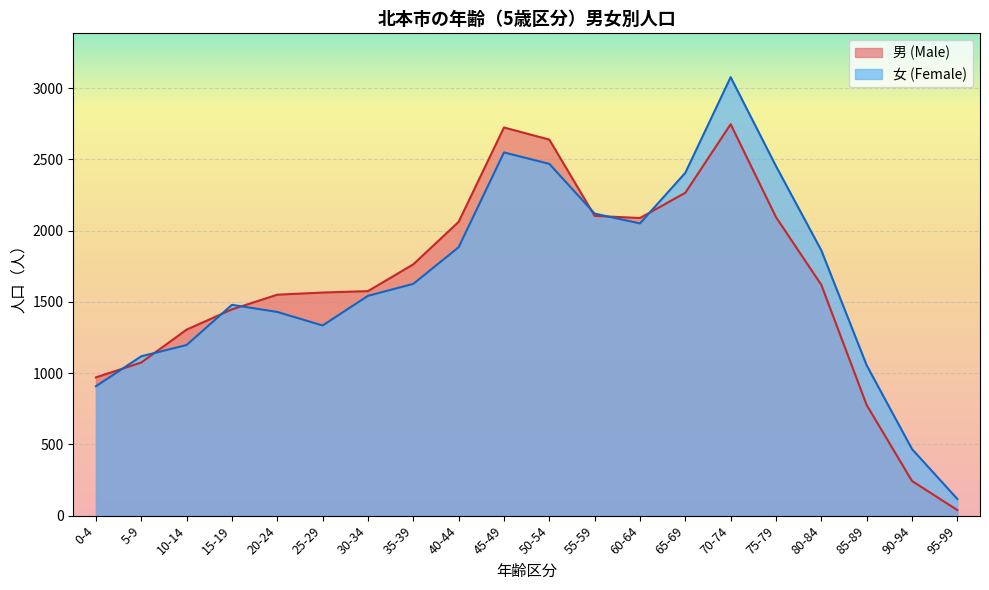

Is the value of 女 (Female) at 75-79 greater than the value of 男 (Male) at 80-84?

Yes